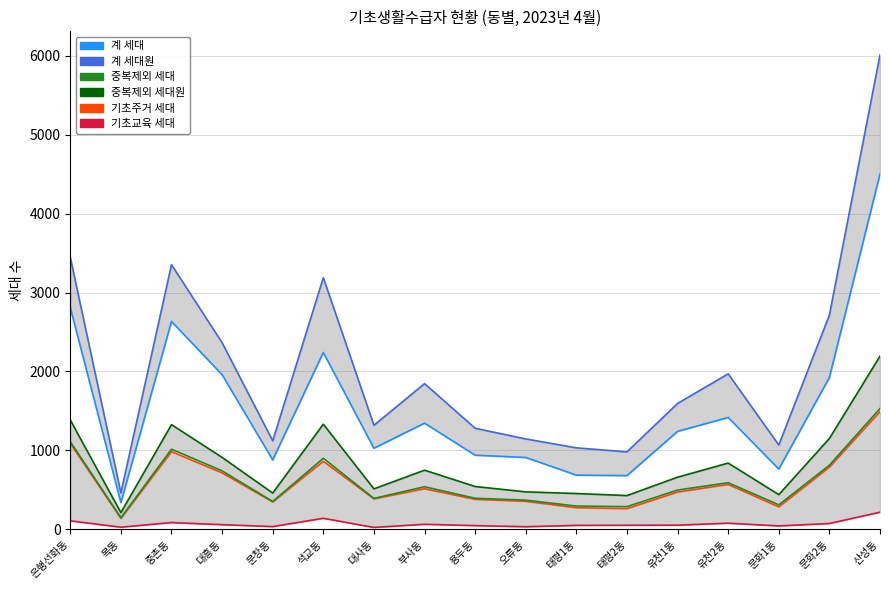

What value does the 기초교육 세대 series have at 오류동?

31